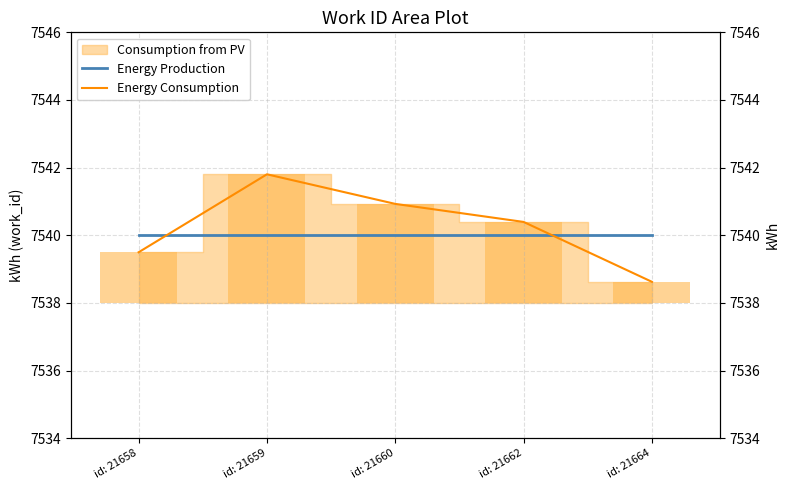

Which has a higher value, id: 21662 or id: 21658?

id: 21662